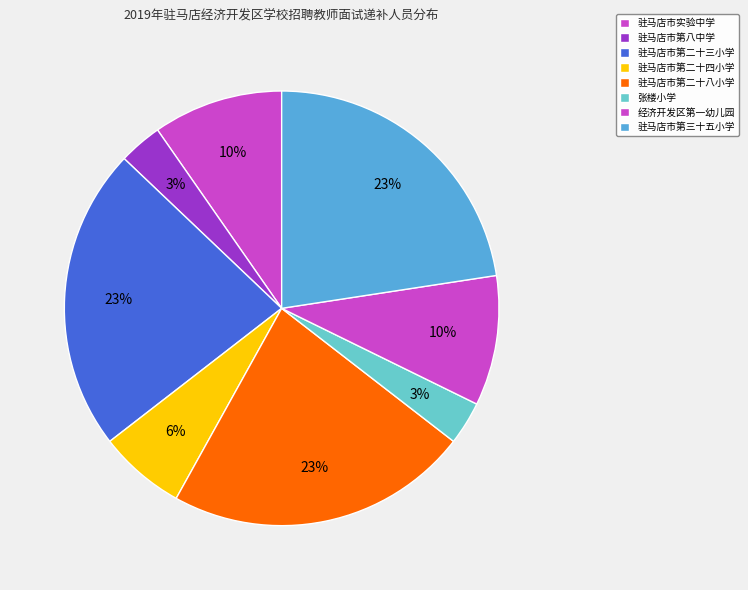

Is 经济开发区第一幼儿园 the majority of the pie?

No